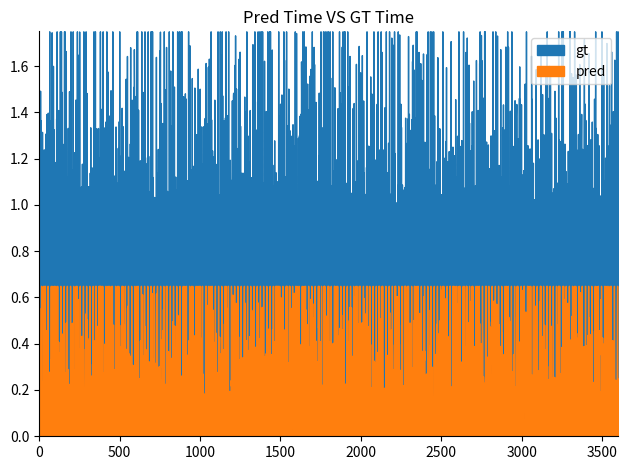

True or false: gt and pred intersect in this chart.

False